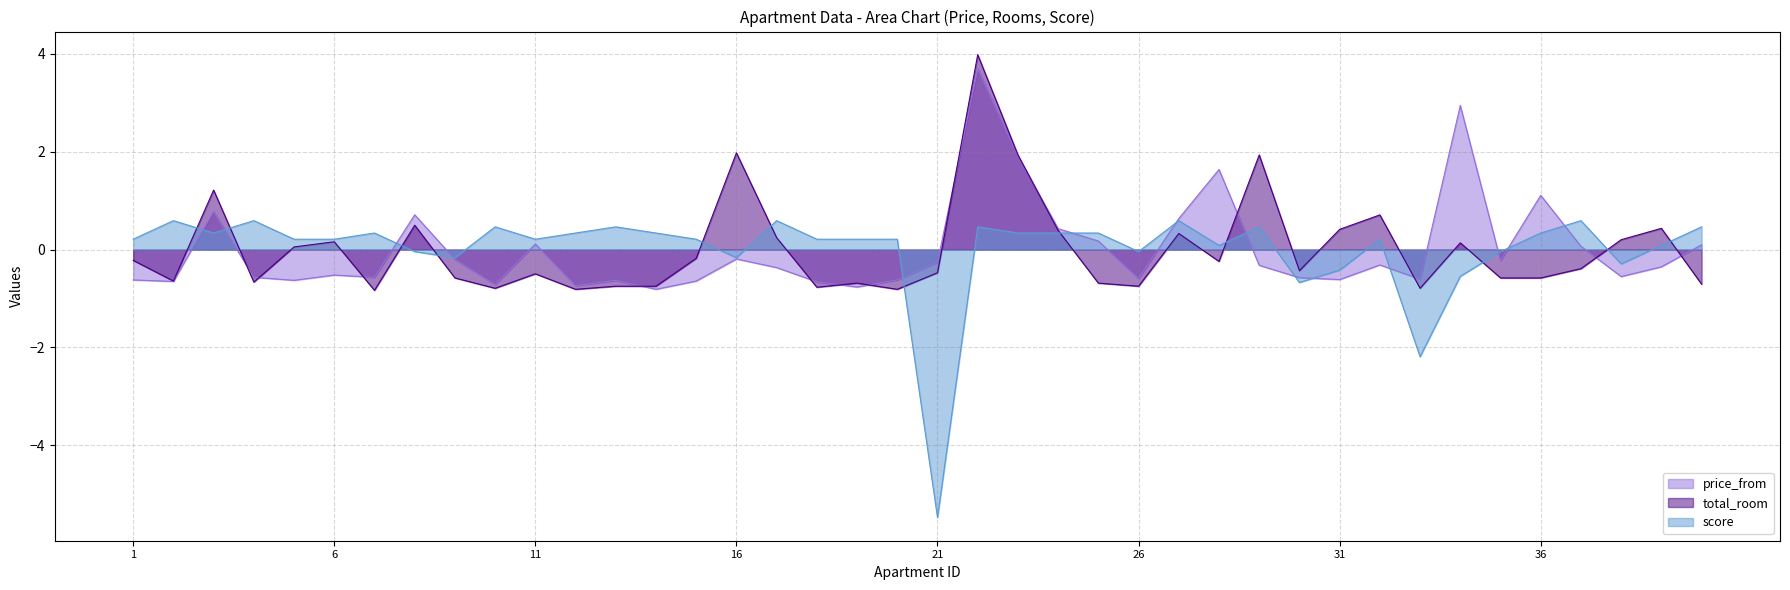

What is the difference between the price_from values at 25 and 10?

0.9